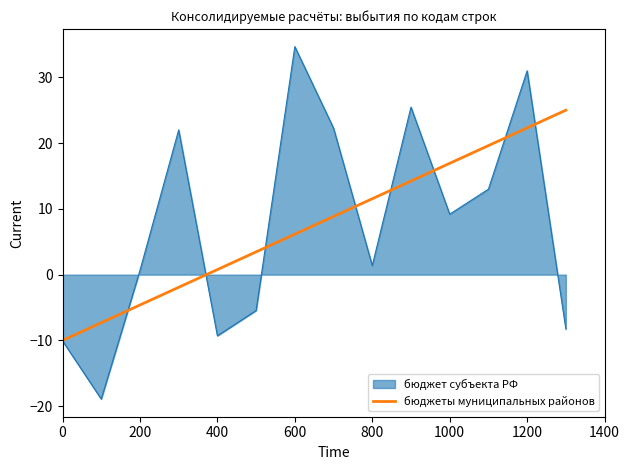

What is the maximum value shown in the chart?

34.7